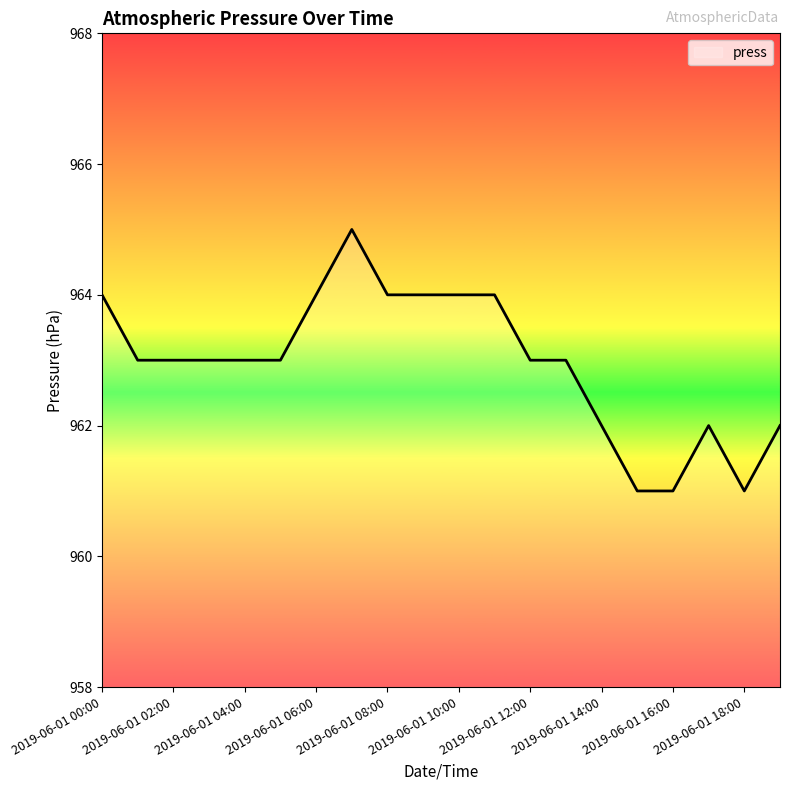

What is the difference between the maximum and minimum values?

4